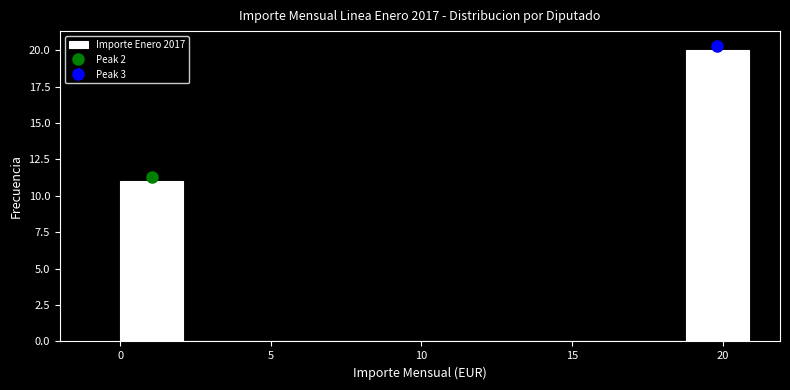

Reading left to right, transcribe this chart: for each bar, give the range it covers on the x-axis and its height. Neither the bar edges nor the heights are printed on the chart, so give them approximately, as read against the axes.

0.0 to 2.0: 11
2.0 to 4.0: 0
4.0 to 6.5: 0
6.5 to 8.5: 0
8.5 to 10.5: 0
10.5 to 12.5: 0
12.5 to 14.5: 0
14.5 to 16.5: 0
16.5 to 19.0: 0
19.0 to 21.0: 20